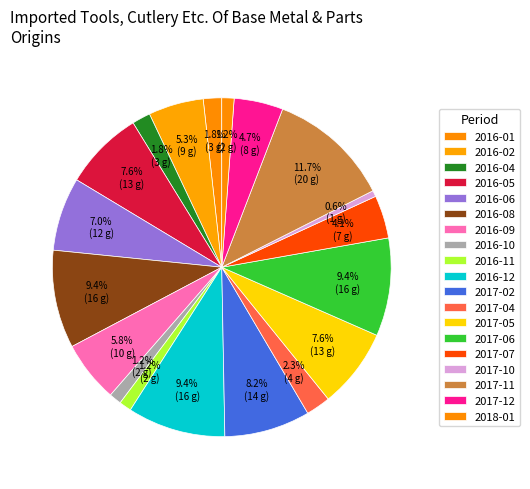

Is there any slice that represents more than half of the pie?

No